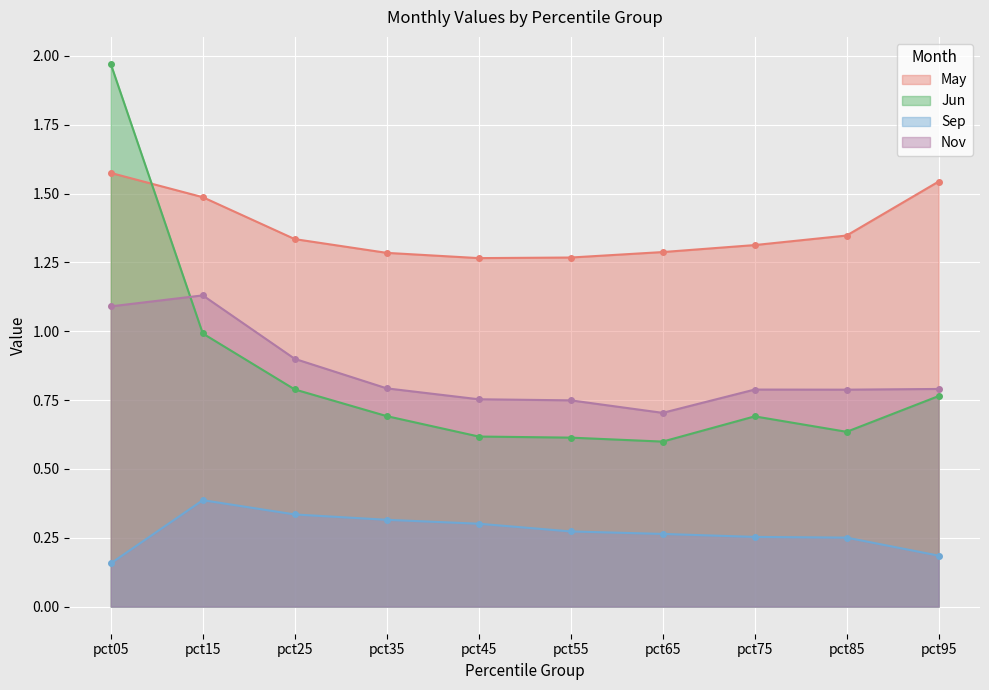

Does the chart display data point markers on the line(s)?

Yes